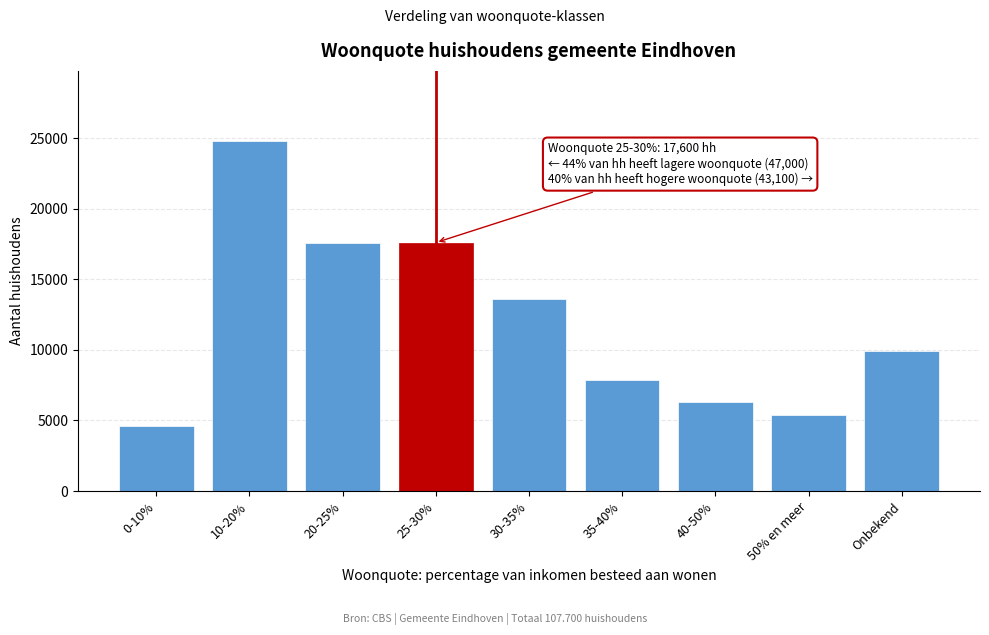

Reading right to left, transcribe all the data shown in this chart.

Onbekend=9900	50% en meer=5400	40-50%=6300	35-40%=7900	30-35%=13600	25-30%=17600	20-25%=17600	10-20%=24800	0-10%=4600